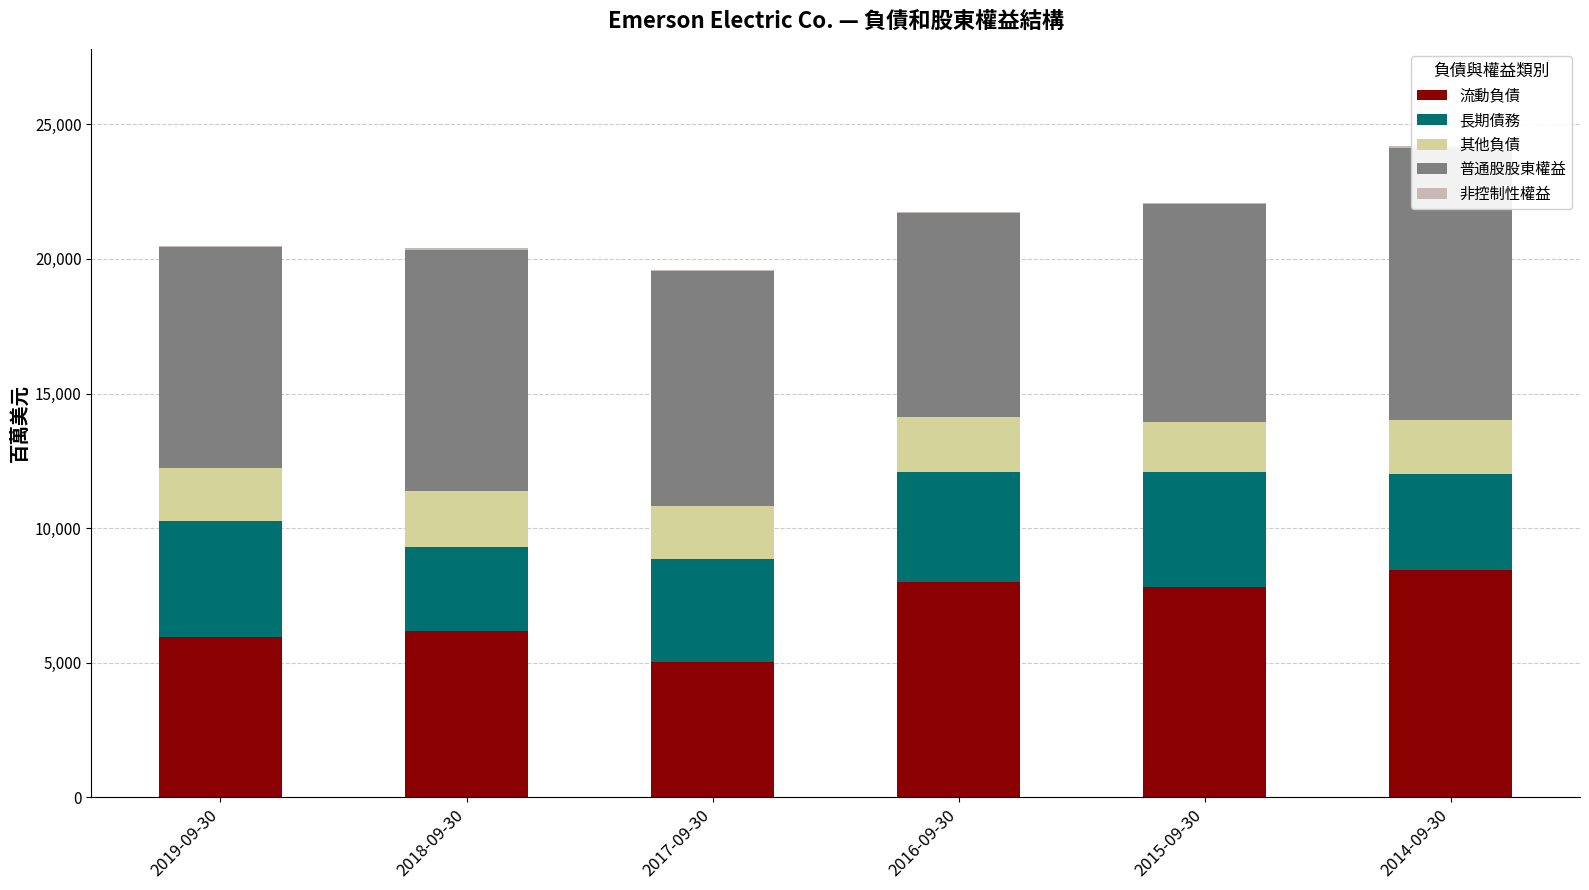

Reading right to left, list all the values displayed in this chart.

流動負債: 2014-09-30=8454	2015-09-30=7800	2016-09-30=8008	2017-09-30=5045	2018-09-30=6164	2019-09-30=5976
長期債務: 2014-09-30=3559	2015-09-30=4289	2016-09-30=4062	2017-09-30=3794	2018-09-30=3137	2019-09-30=4277
其他負債: 2014-09-30=1997	2015-09-30=1871	2016-09-30=2055	2017-09-30=1980	2018-09-30=2099	2019-09-30=1971
普通股股東權益: 2014-09-30=10119	2015-09-30=8081	2016-09-30=7568	2017-09-30=8718	2018-09-30=8947	2019-09-30=8233
非控制性權益: 2014-09-30=48	2015-09-30=47	2016-09-30=50	2017-09-30=52	2018-09-30=43	2019-09-30=40